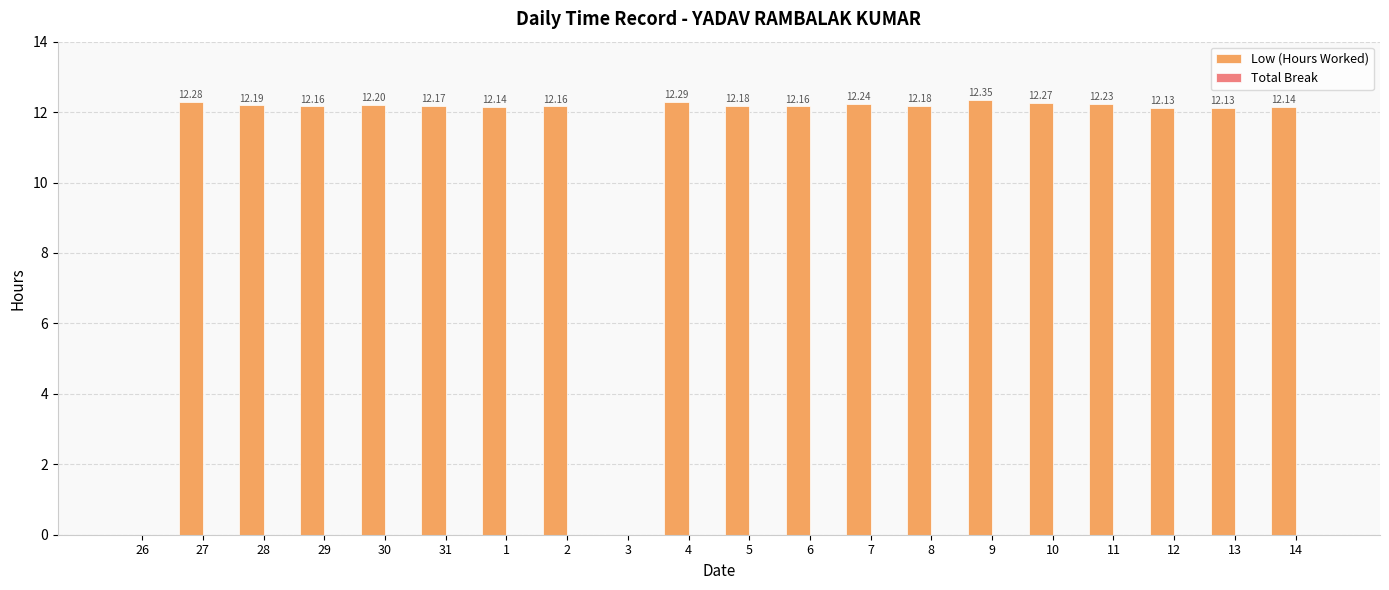

Which has a higher value, 30 or 14?

30